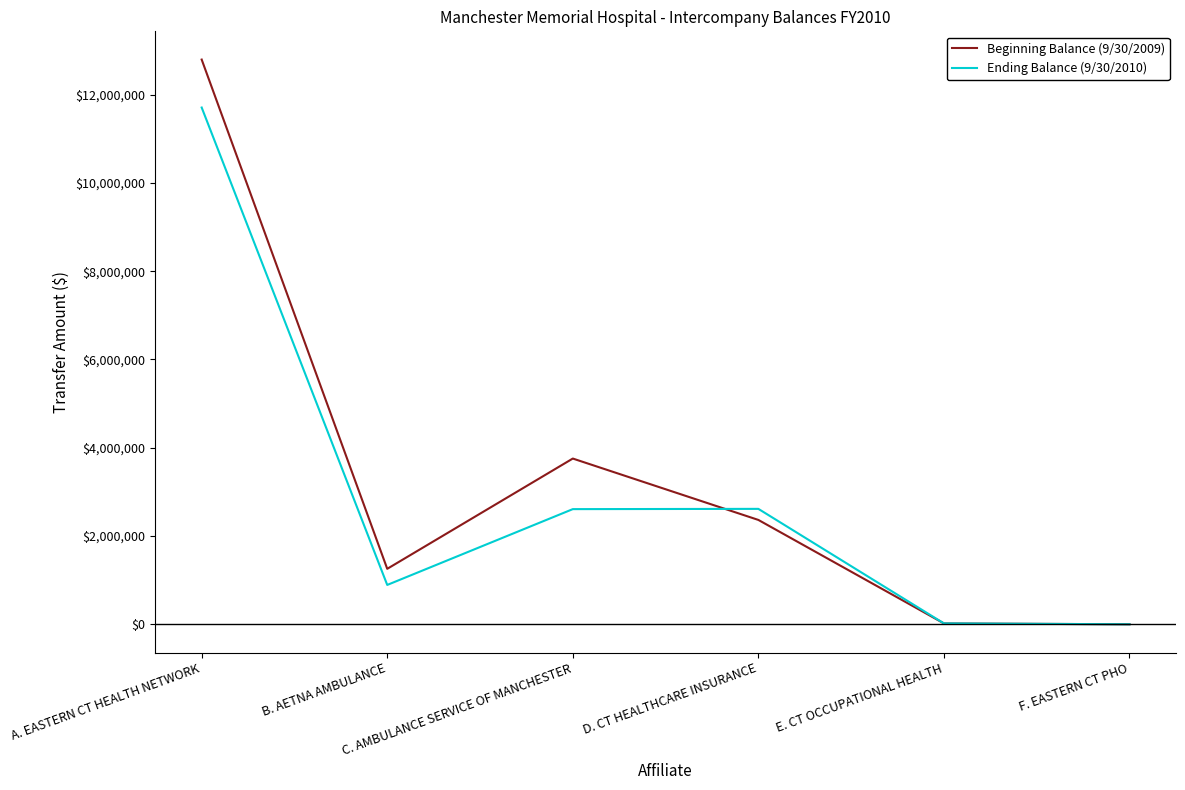

List the series in order of their peak value, lowest first.

Ending Balance (9/30/2010), Beginning Balance (9/30/2009)